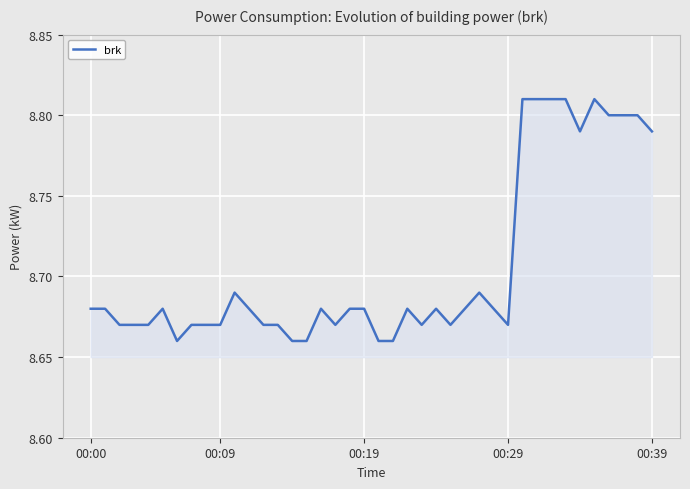

Does the chart have visible grid lines?

Yes